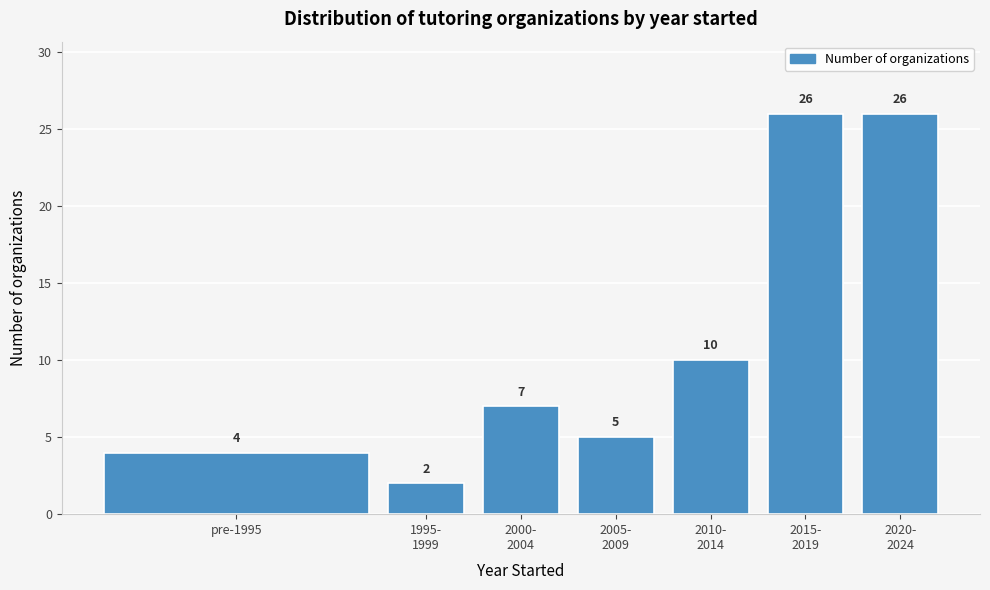

Reading left to right, what are all the values shown in this chart?

4	2	7	5	10	26	26